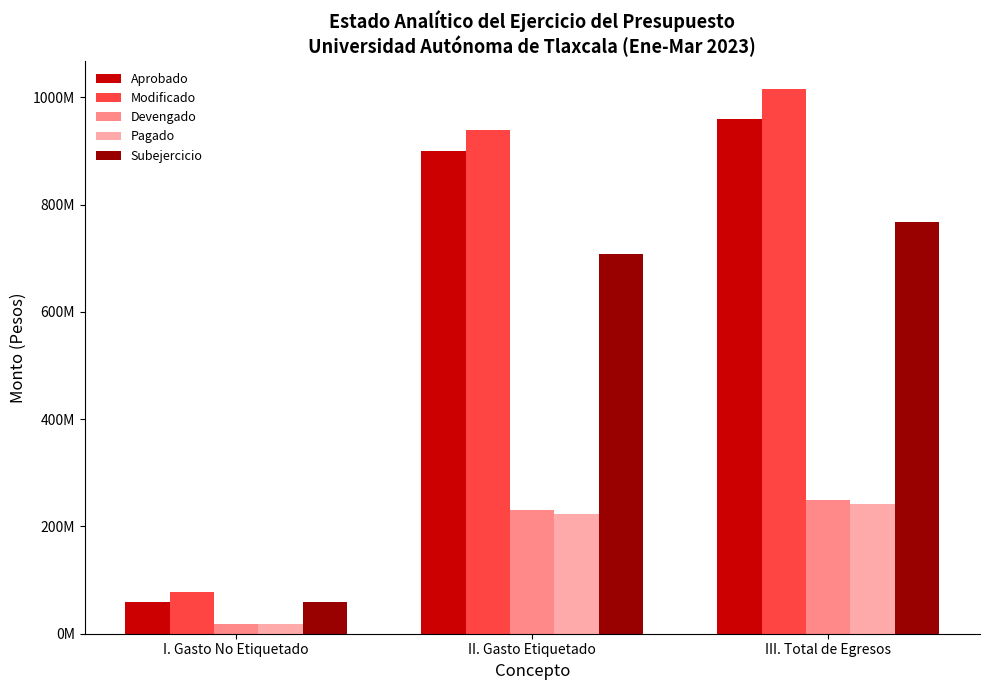

Does the chart contain any negative values?

No